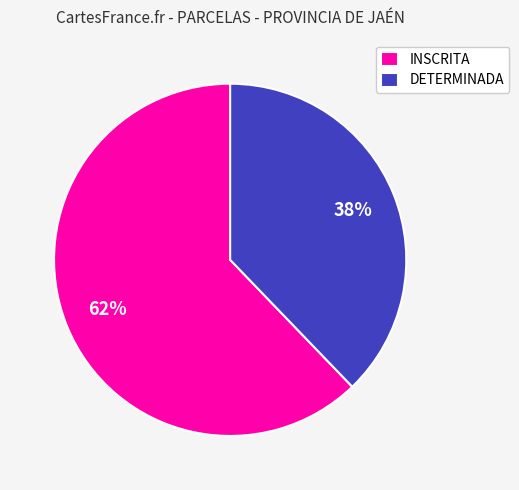

How many slices are in this pie chart?

2